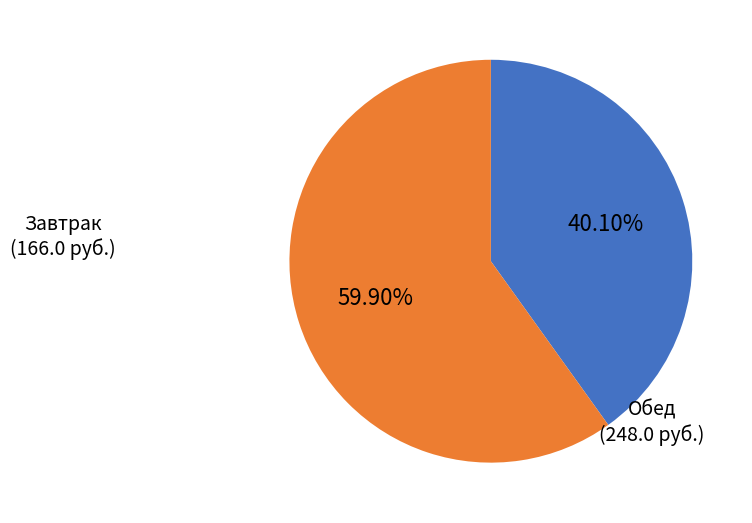

Is there a majority slice in this chart?

Yes